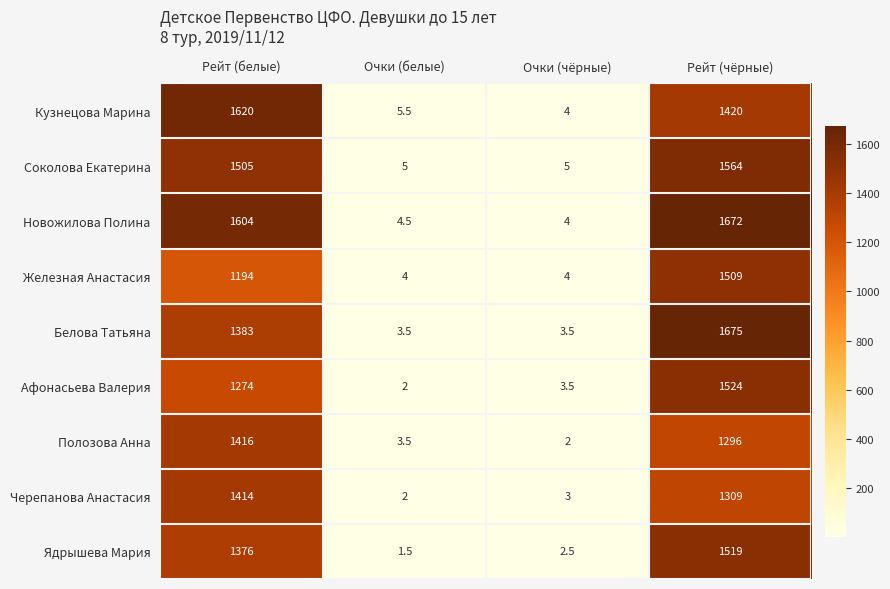

What is the minimum value shown in the chart?

1.5